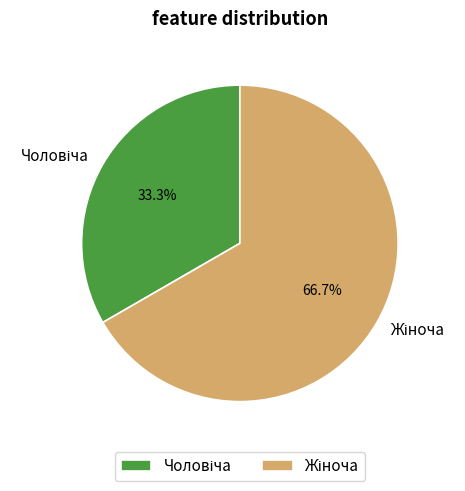

Is there any slice that represents more than half of the pie?

Yes